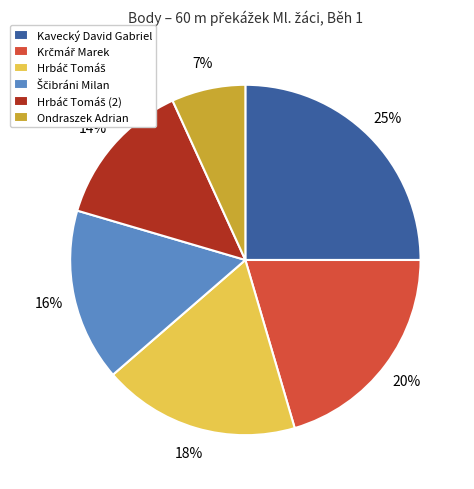

Does Kavecký David Gabriel represent more than half of the total?

No